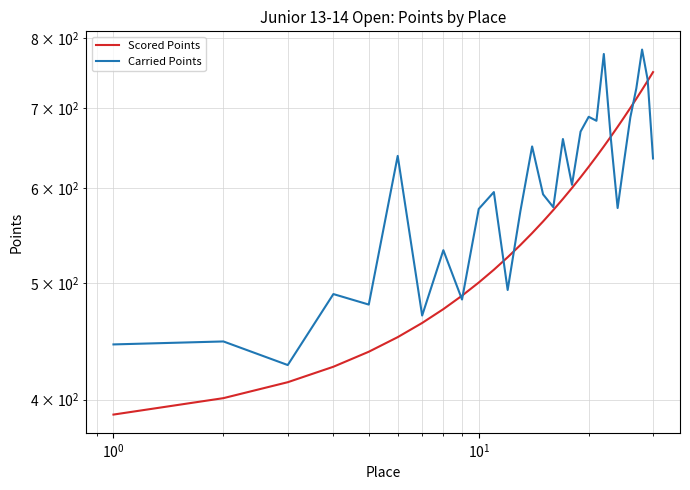

How many values in the Scored Points series exceed 575?

15